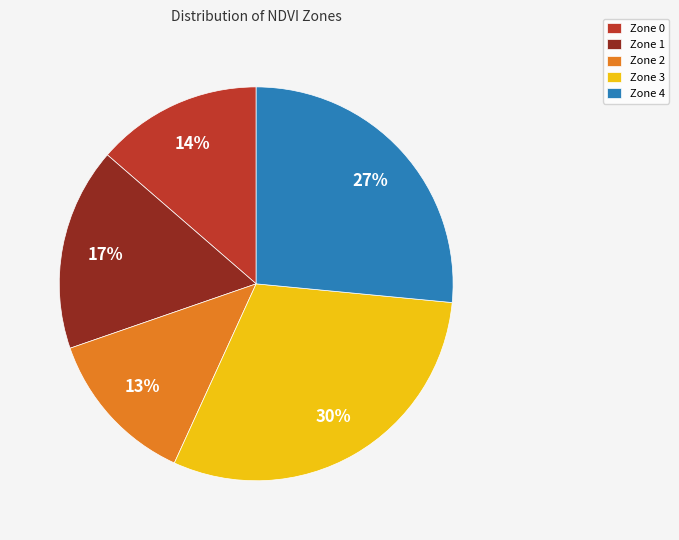

Do Zone 2 and Zone 3 together represent more than half of the pie?

No